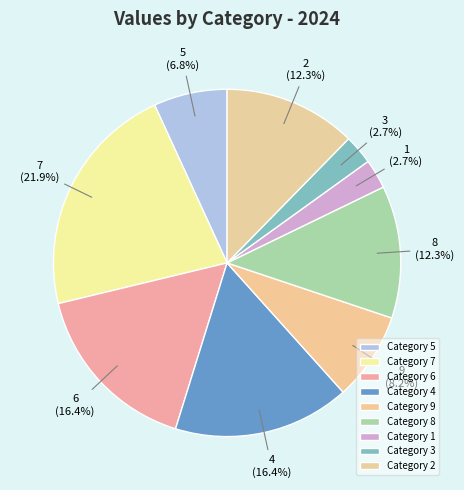

How many segments does this pie chart have?

9